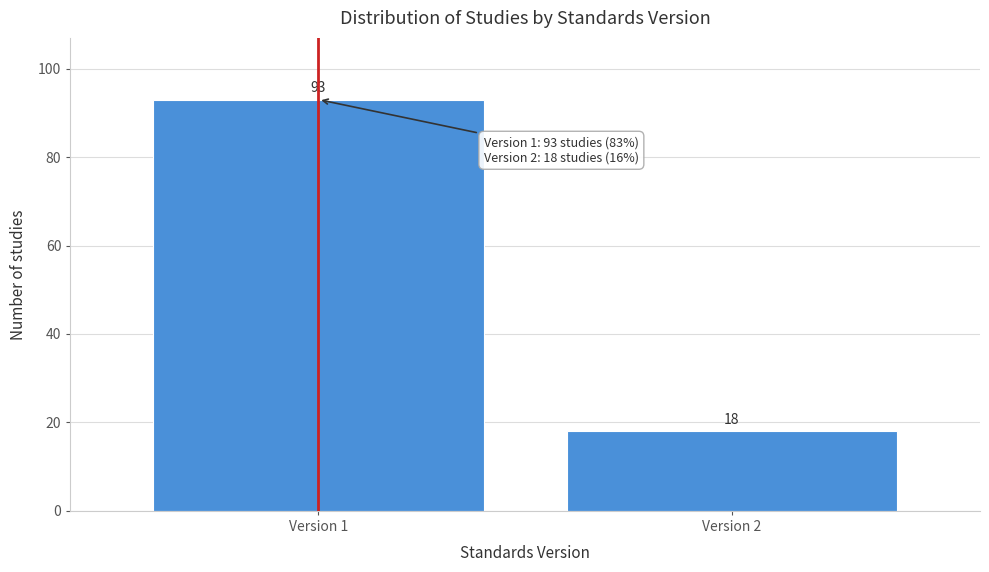

Reading left to right, transcribe all the data shown in this chart.

Version 1=93	Version 2=18